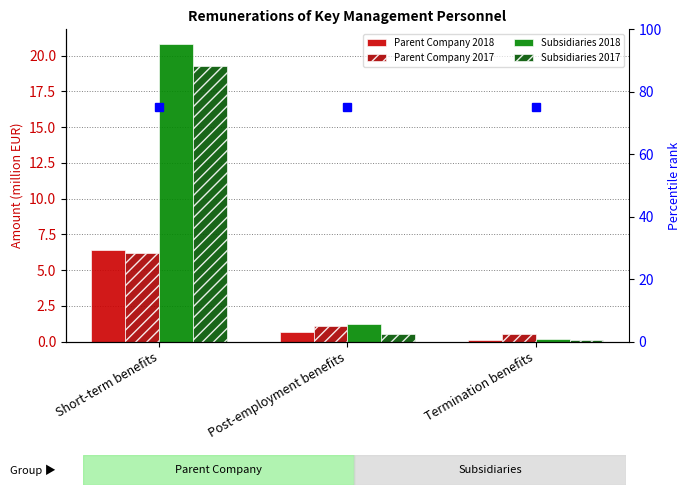

Which category has the highest value across all series?

Short-term benefits